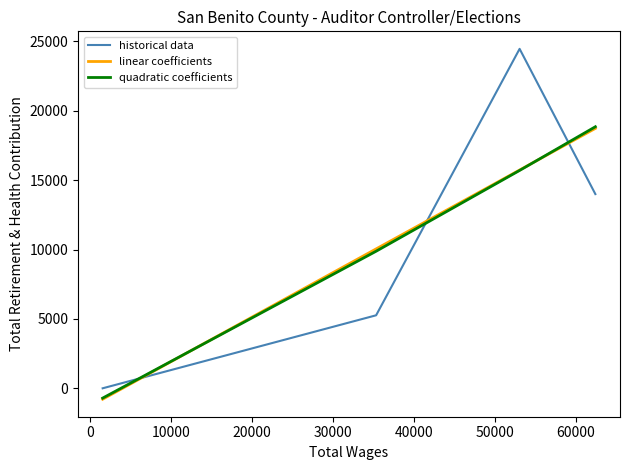

What is the minimum value shown in the chart?

-786.4